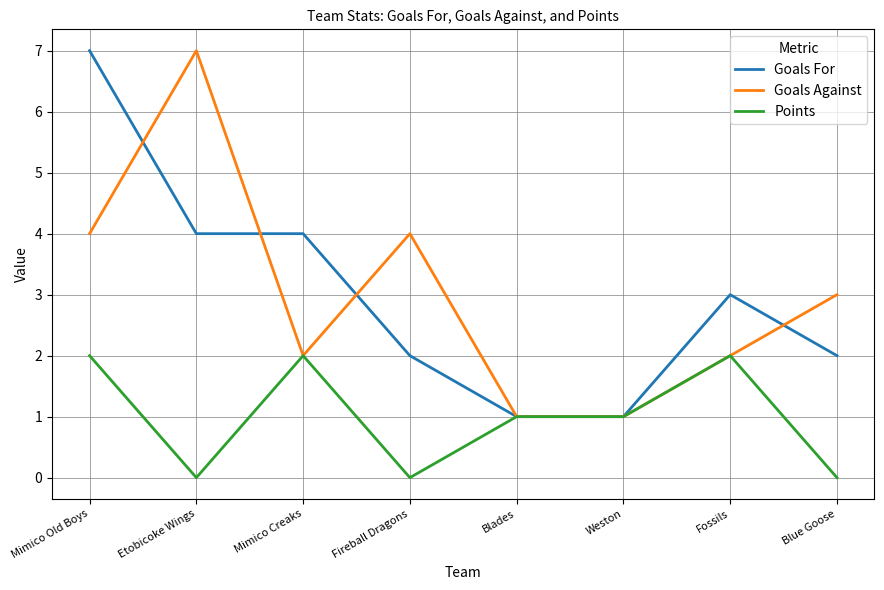

Where is the first local maximum for Points?

Mimico Creaks